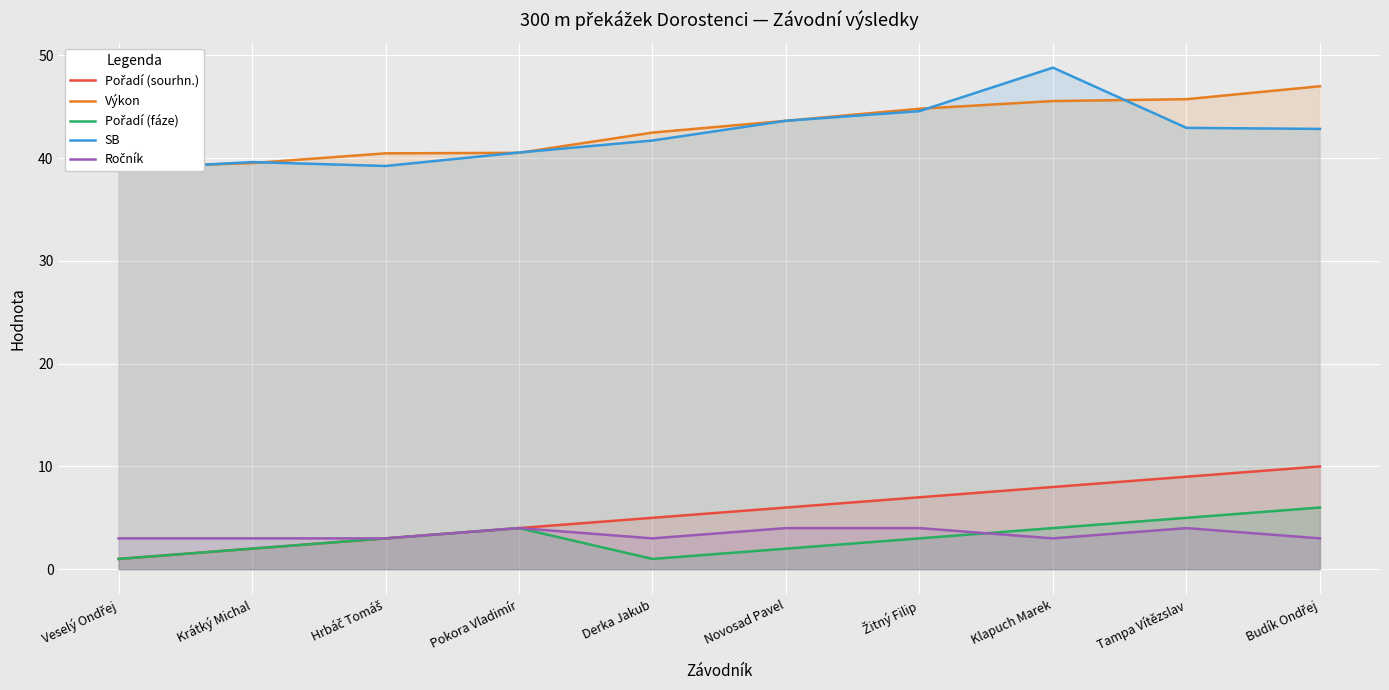

How many data points in Pořadí (fáze) are above 3?

4